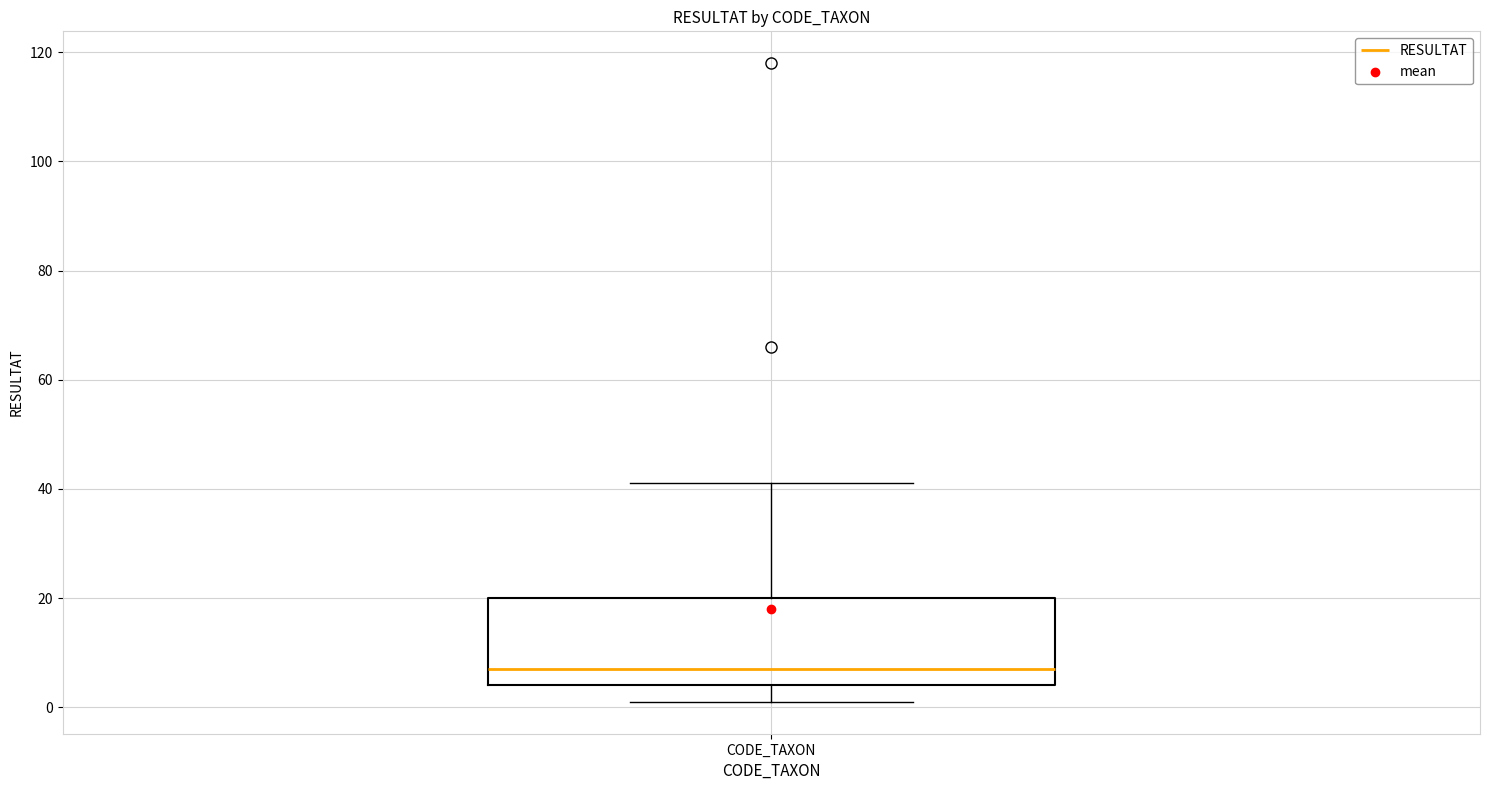

Transcribe this box plot: give where the median line is, the range the box spans, and where the two whiskers end, as read against the y-axis. The values are not printed on the chart, so give them approximately, as read against the axis.

median 8, box 4 to 20, whiskers 2 to 42